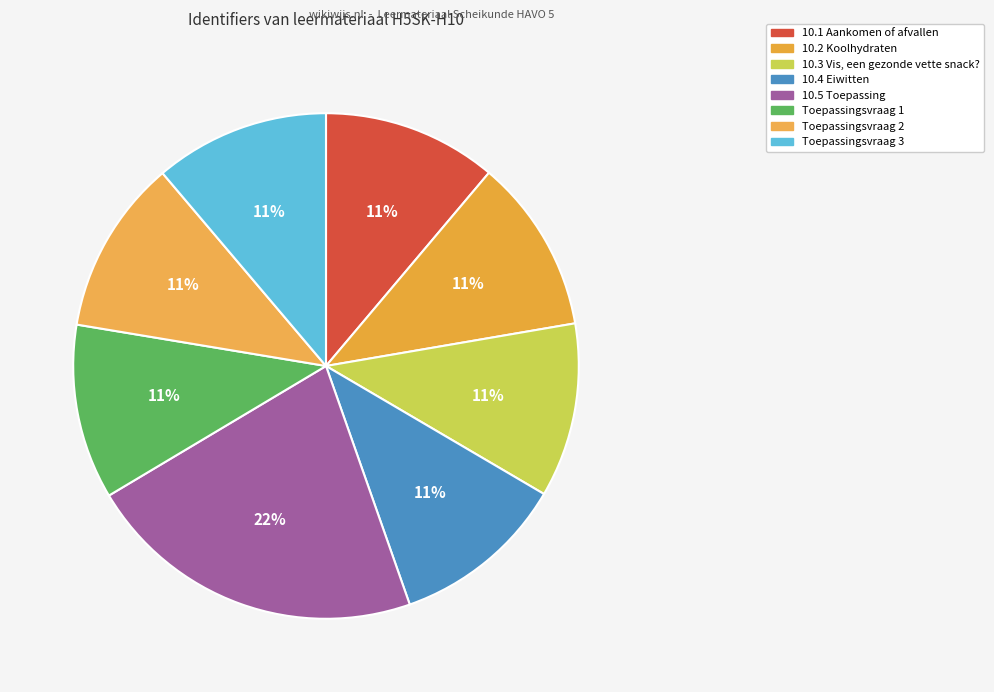

Rank the categories by value from lowest to highest.

10.1 Aankomen of afvallen, 10.2 Koolhydraten, 10.3 Vis, een gezonde vette snack?, 10.4 Eiwitten, Toepassingsvraag 1, Toepassingsvraag 2, Toepassingsvraag 3, 10.5 Toepassing